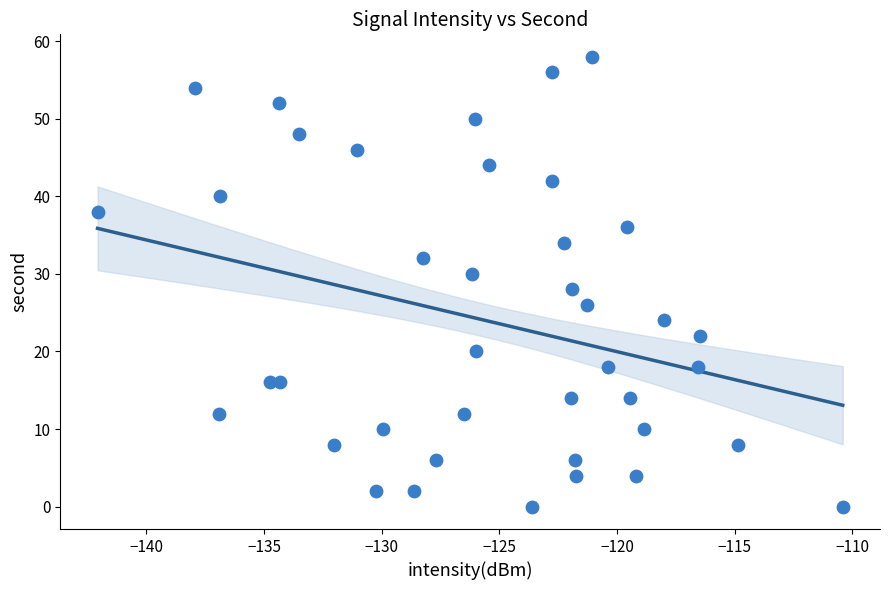

What is the range of Y values (max minus min)?

58